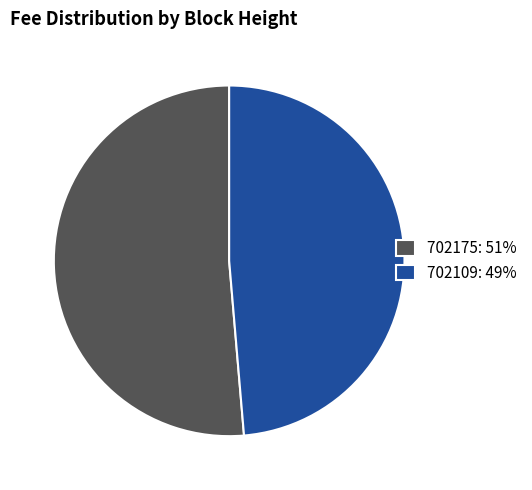

Count the number of slices in the pie.

2